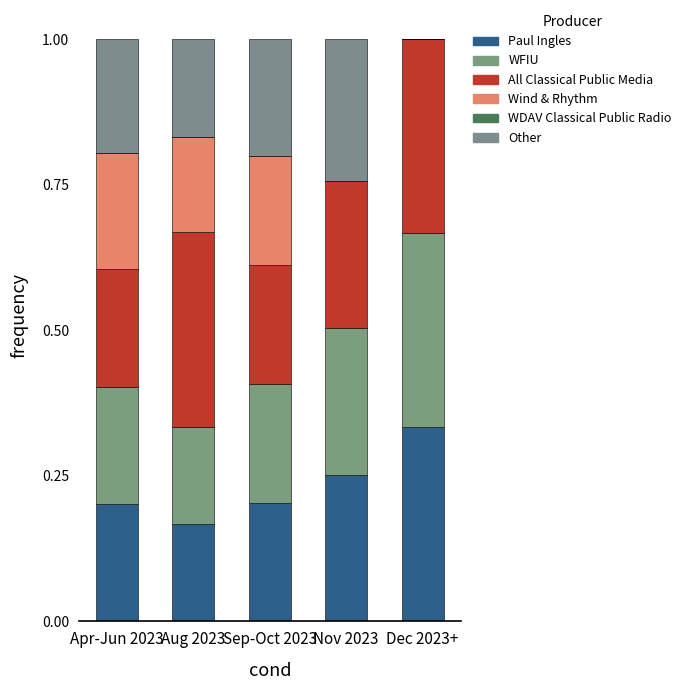

What value does the Wind & Rhythm series have at Apr-Jun 2023?

0.2